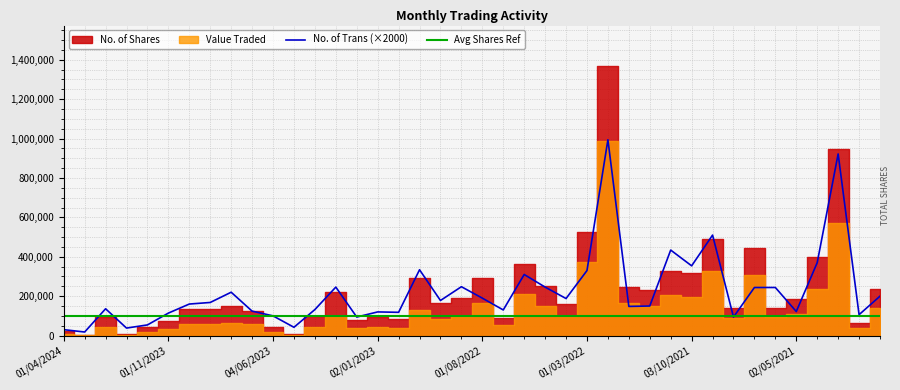

What is the maximum value for No. of Trans (×2000)?

994000